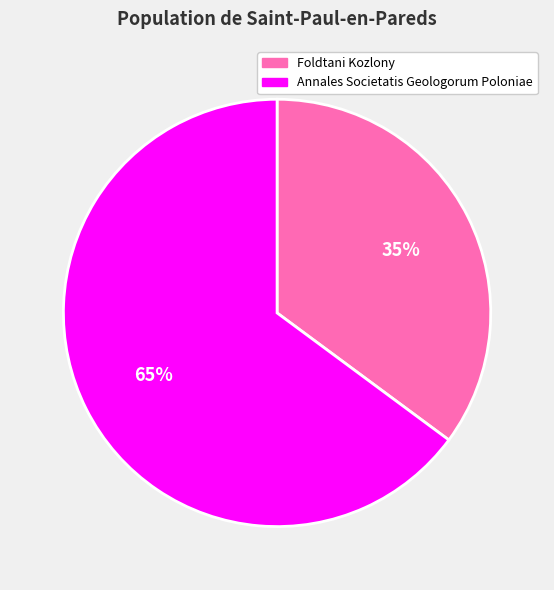

The Foldtani Kozlony slice represents 42% of the pie. True or false?

False